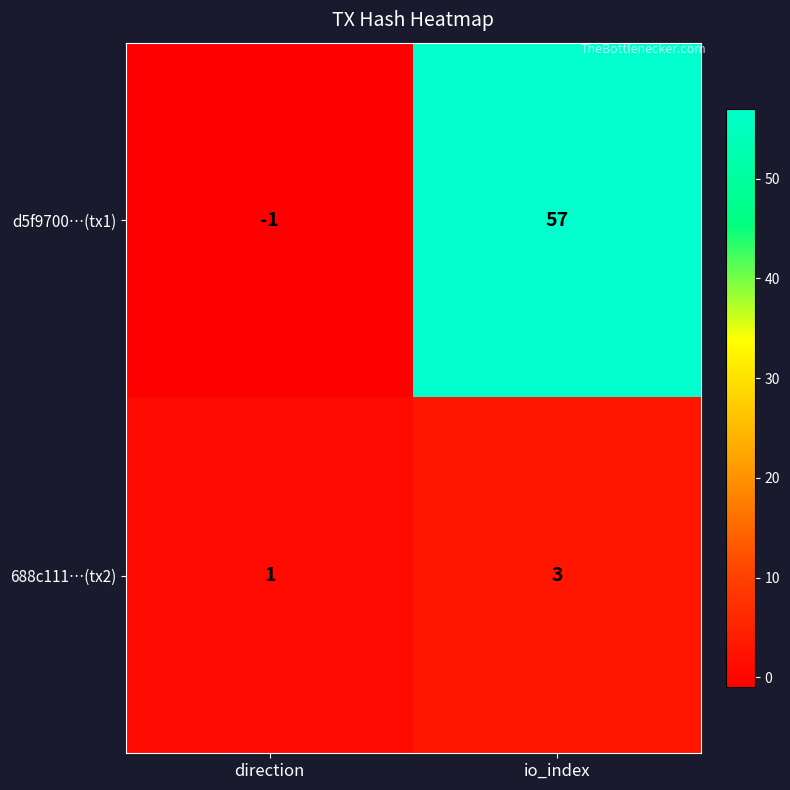

Which series has the widest spread of values?

d5f9700…(tx1)